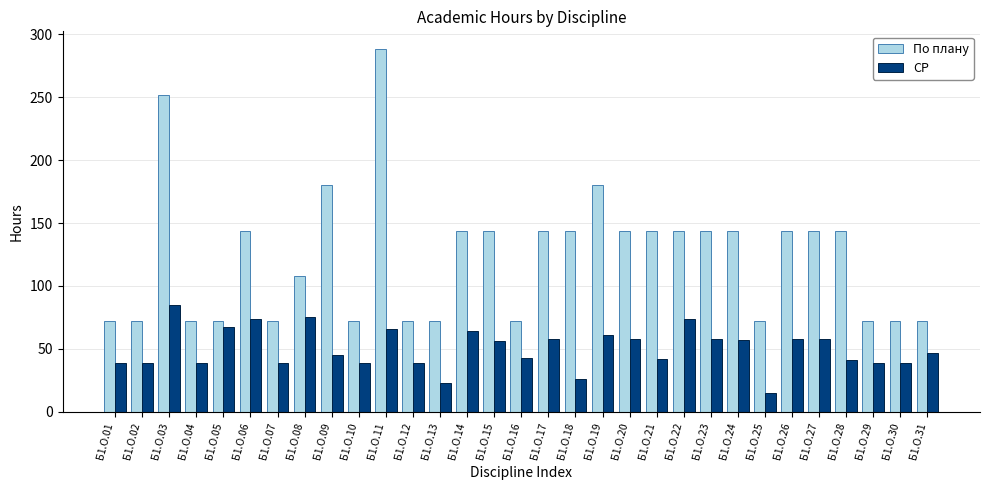

Between Б1.О.05 and Б1.О.09, which series saw the biggest shift?

По плану